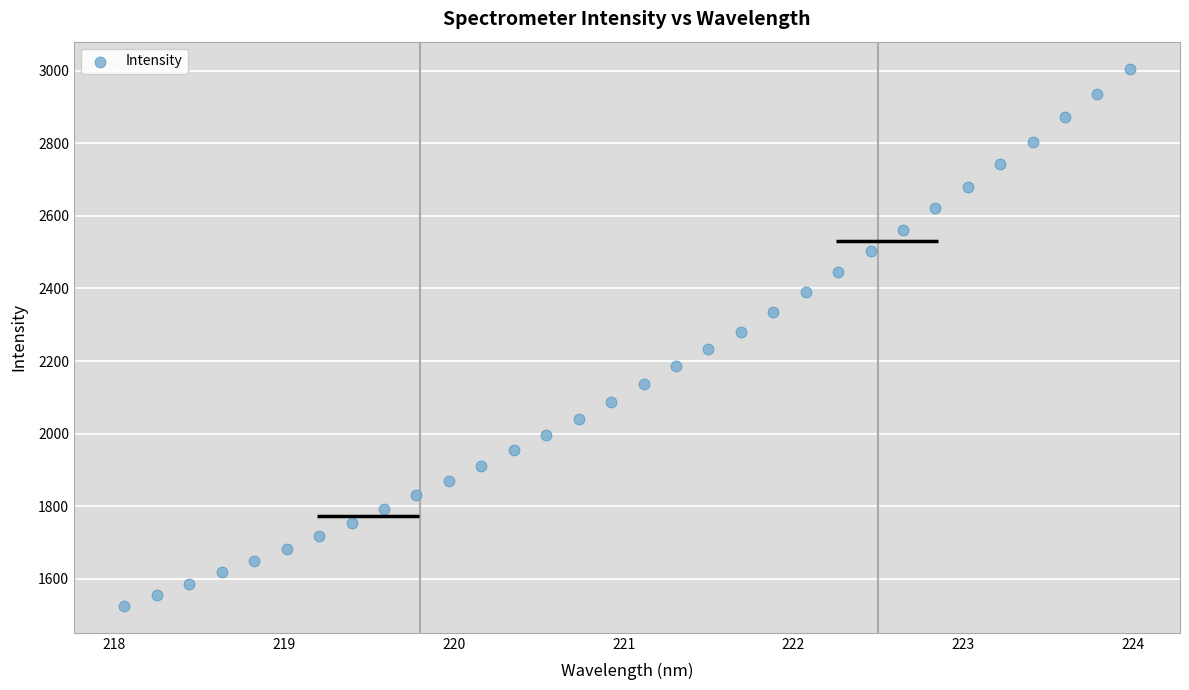

What is the range of Y values (max minus min)?

1480.4